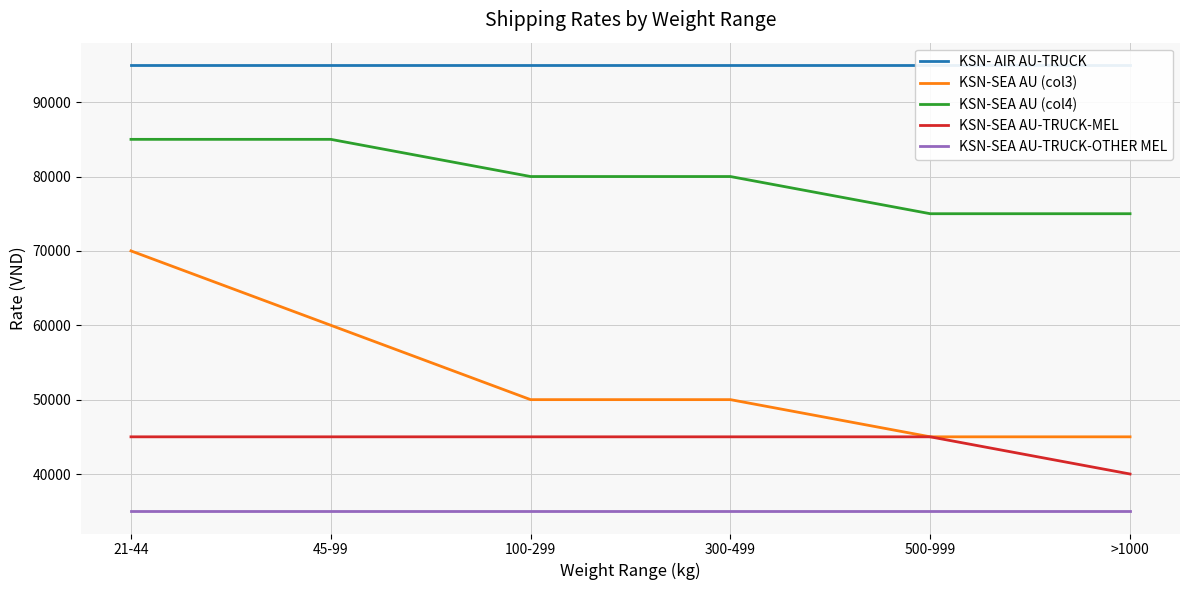

What is the total value across all series at 21-44?

330000